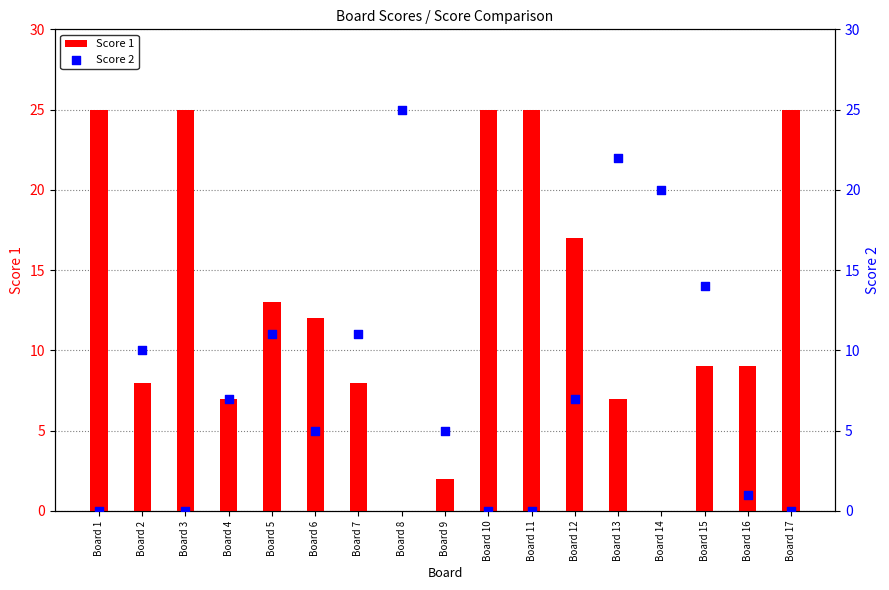

At which category is the sum across all series the highest?

Board 13